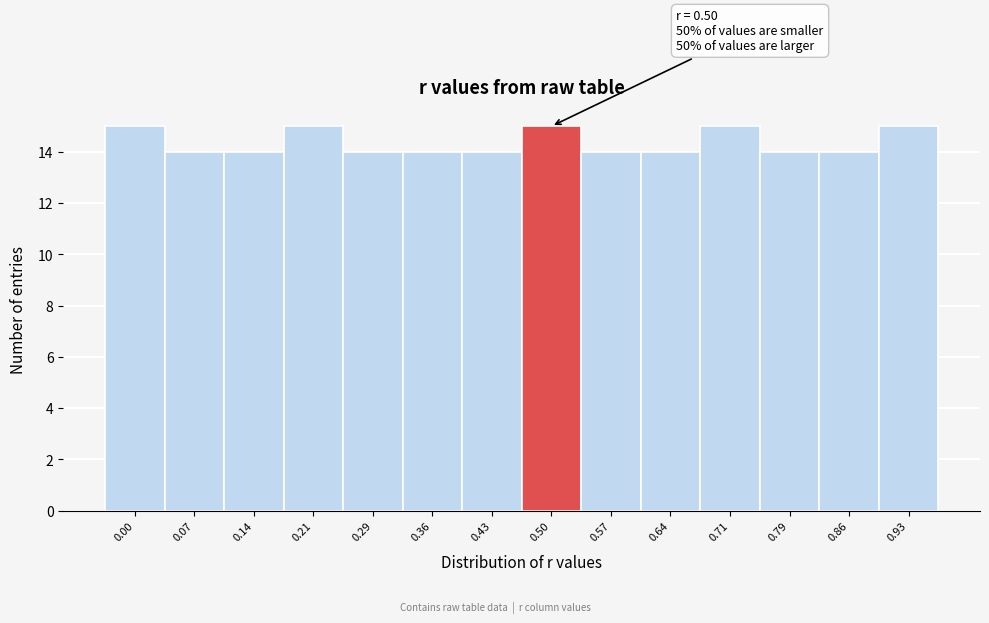

Reading left to right, what are all the values shown in this chart?

0.00=15	0.07=14	0.14=14	0.21=15	0.29=14	0.36=14	0.43=14	0.50=15	0.57=14	0.64=14	0.71=15	0.79=14	0.86=14	0.93=15